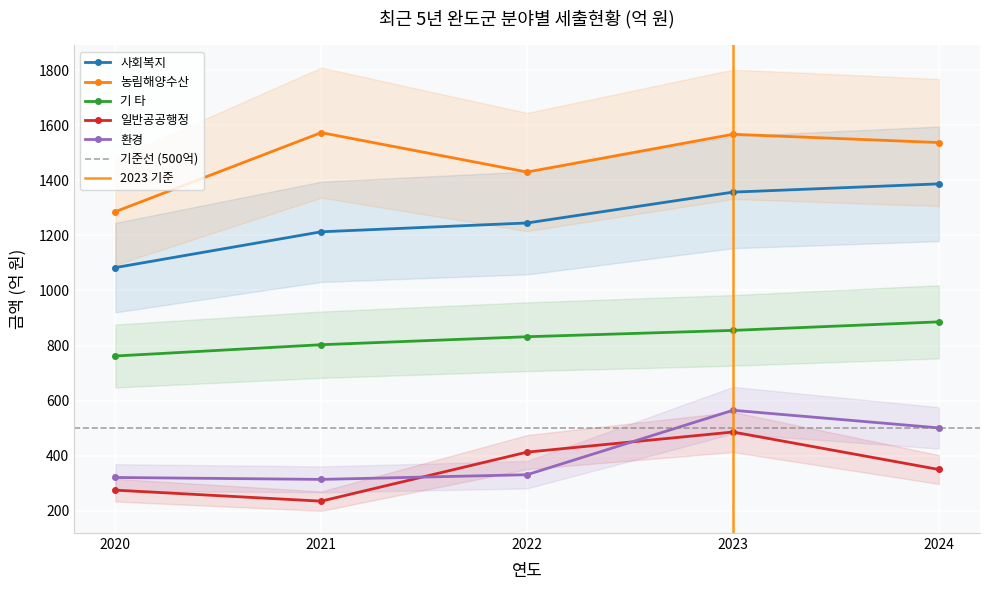

How many distinct data groups are displayed?

5